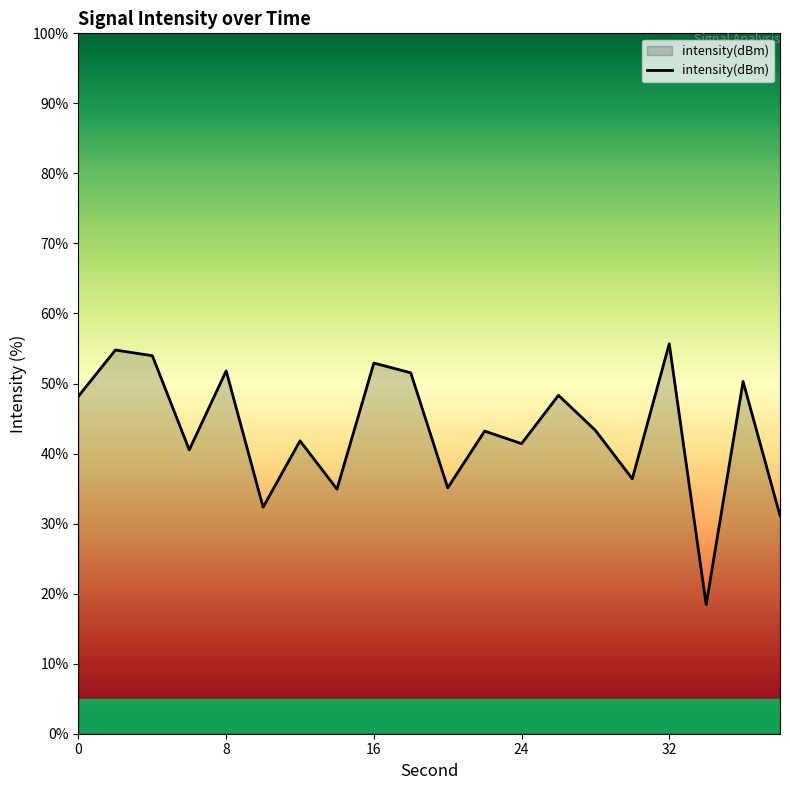

What is the difference between the maximum and minimum values?

37.3